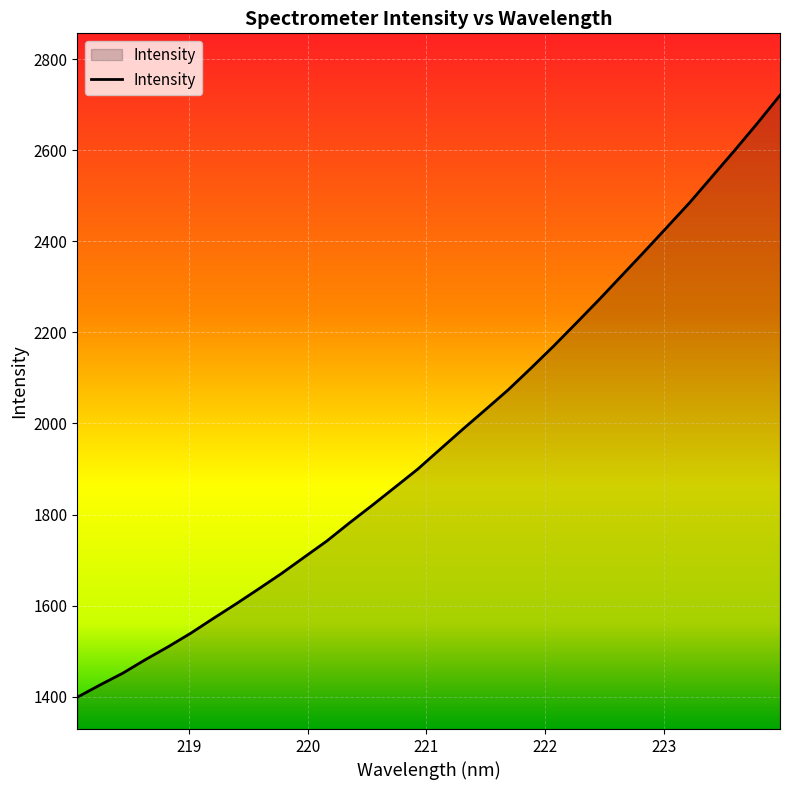

What is the minimum value shown in the chart?

1399.1